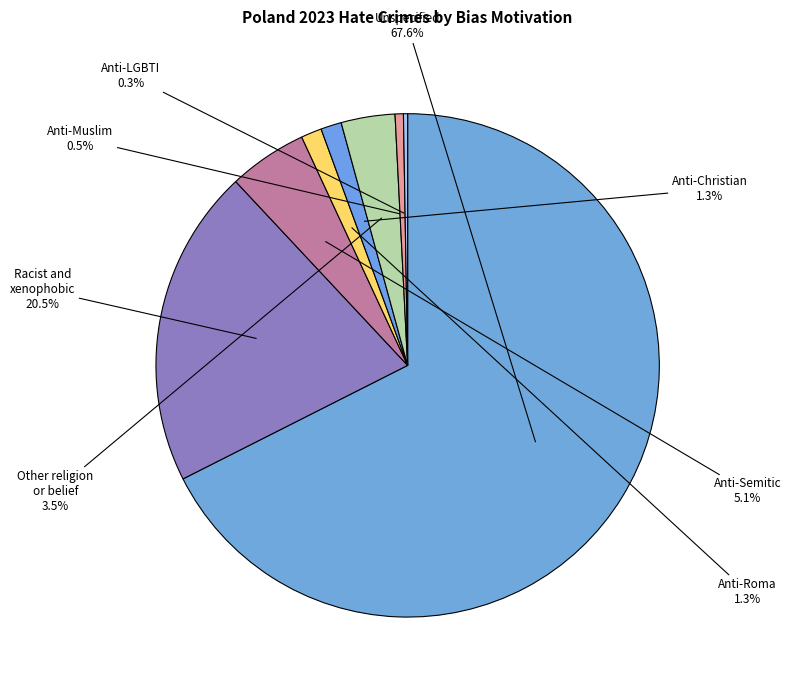

Is the sum of Anti-Muslim and Racist and xenophobic greater than half?

No